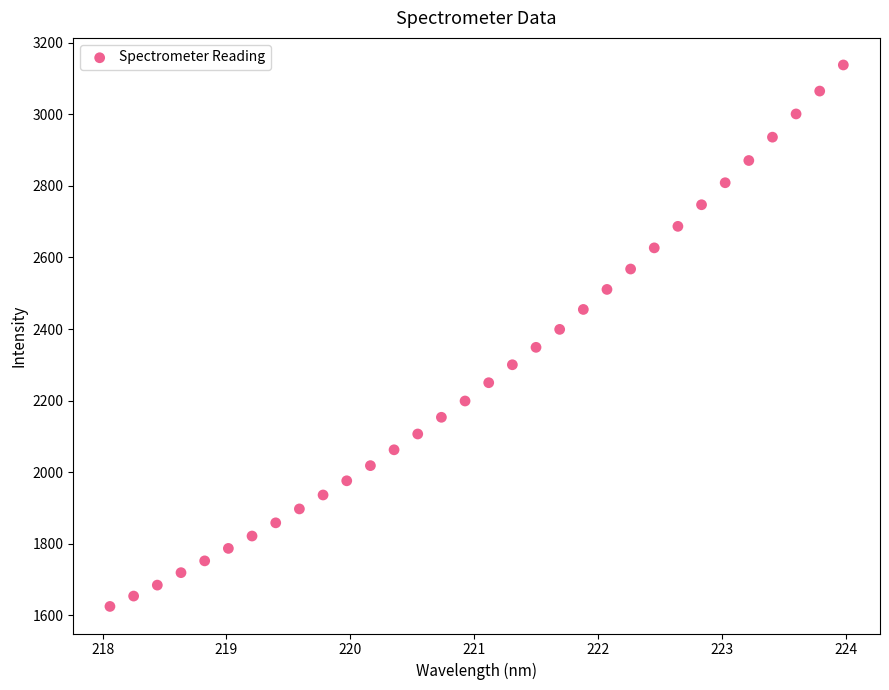

What is the range of X values (max minus min)?

5.9